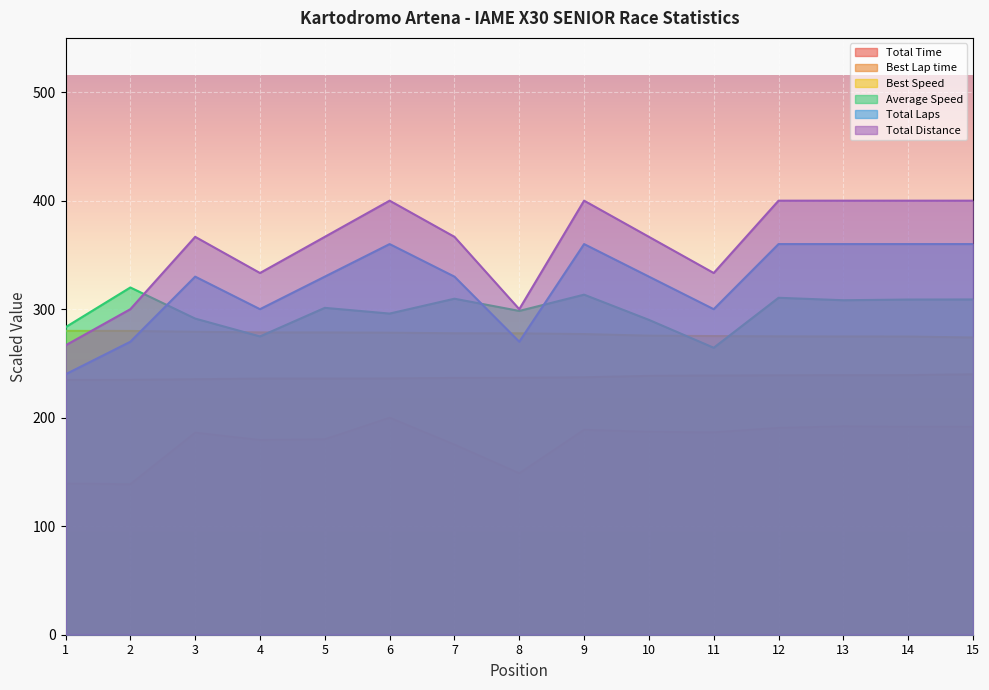

Read the Best Lap time value at 6.

236.2